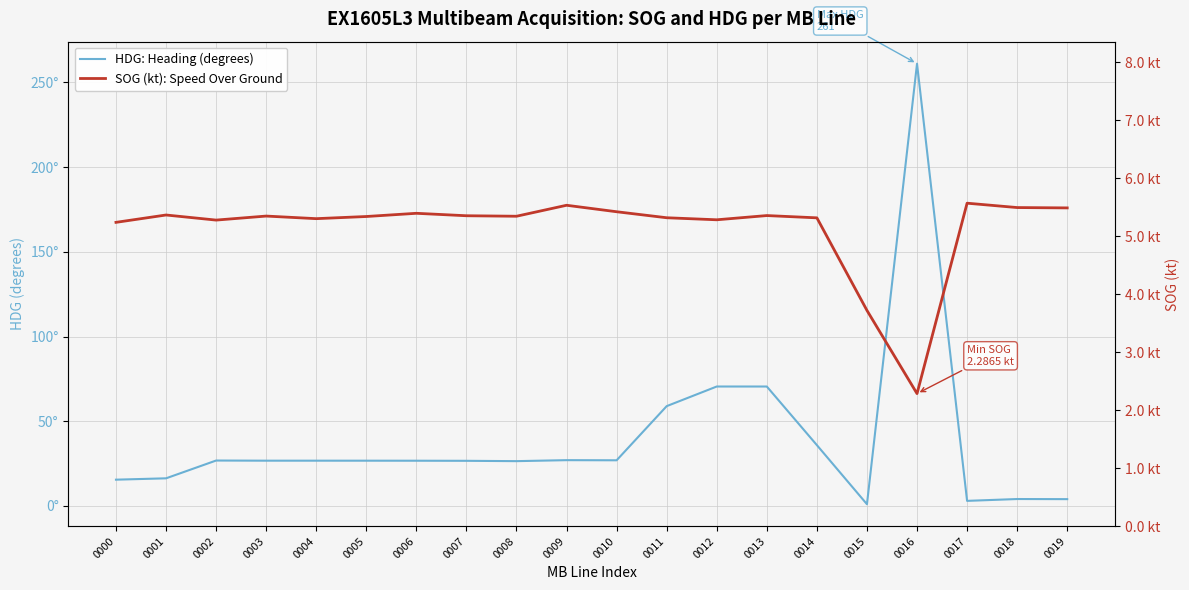

List the labels in order of HDG: Heading (degrees) value, largest first.

0016, 0012, 0013, 0011, 0014, 0009, 0010, 0002, 0004, 0003, 0005, 0006, 0007, 0008, 0001, 0000, 0018, 0019, 0017, 0015